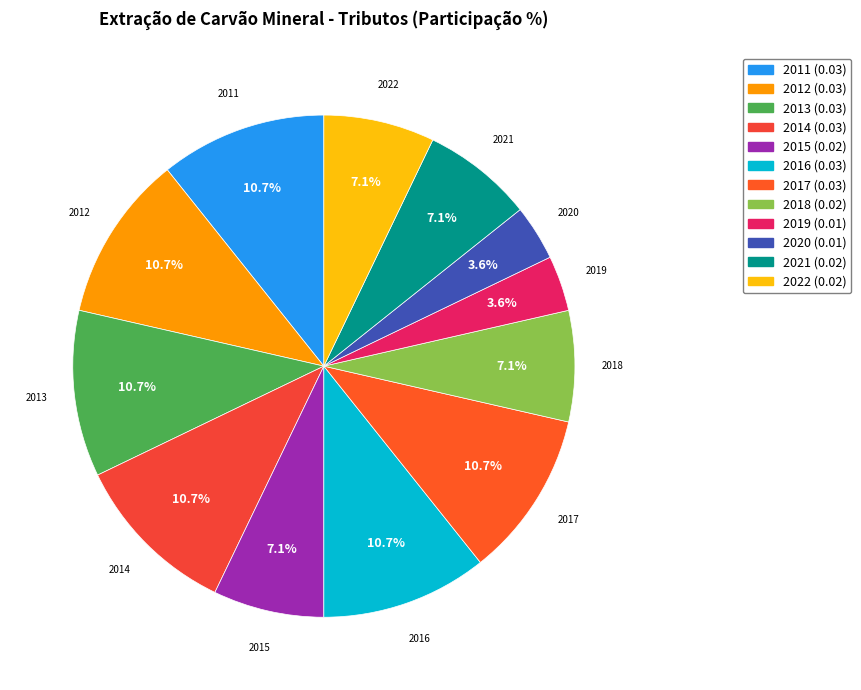

True or false: 2012 accounts for 11% of the total.

True